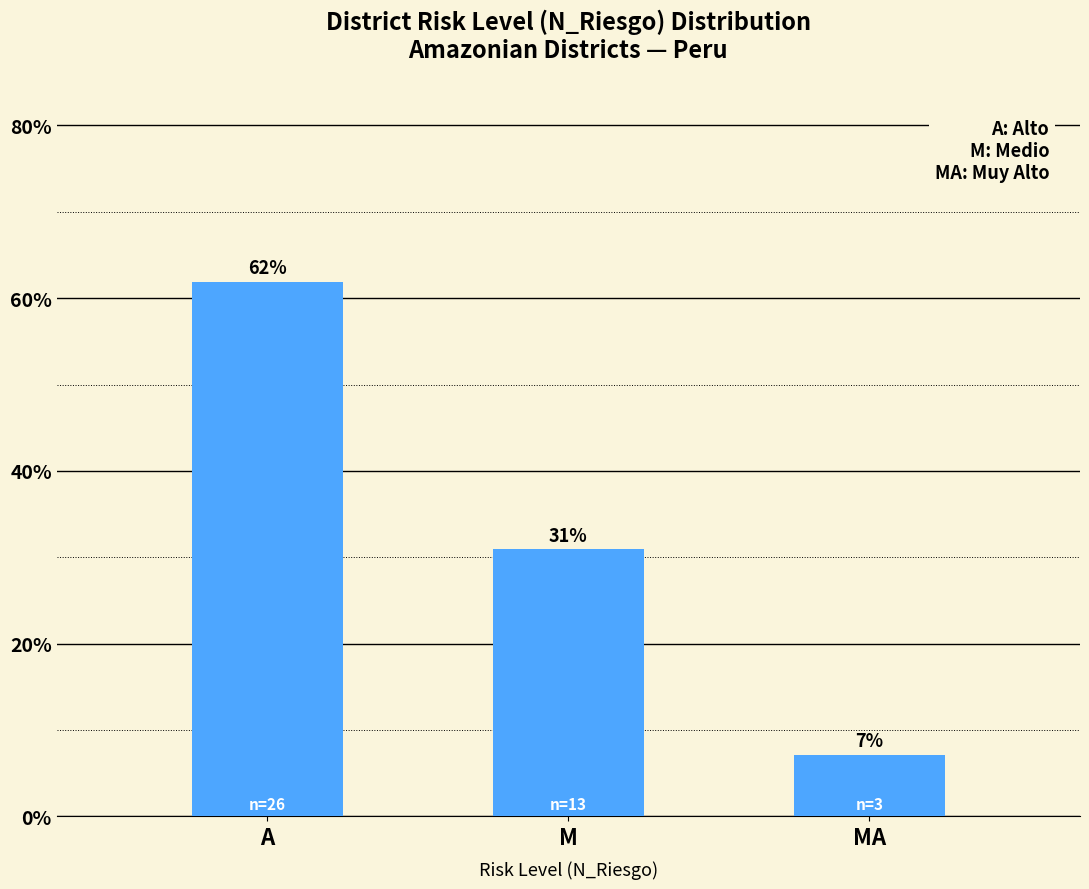

Count the number of values greater than 30.

2